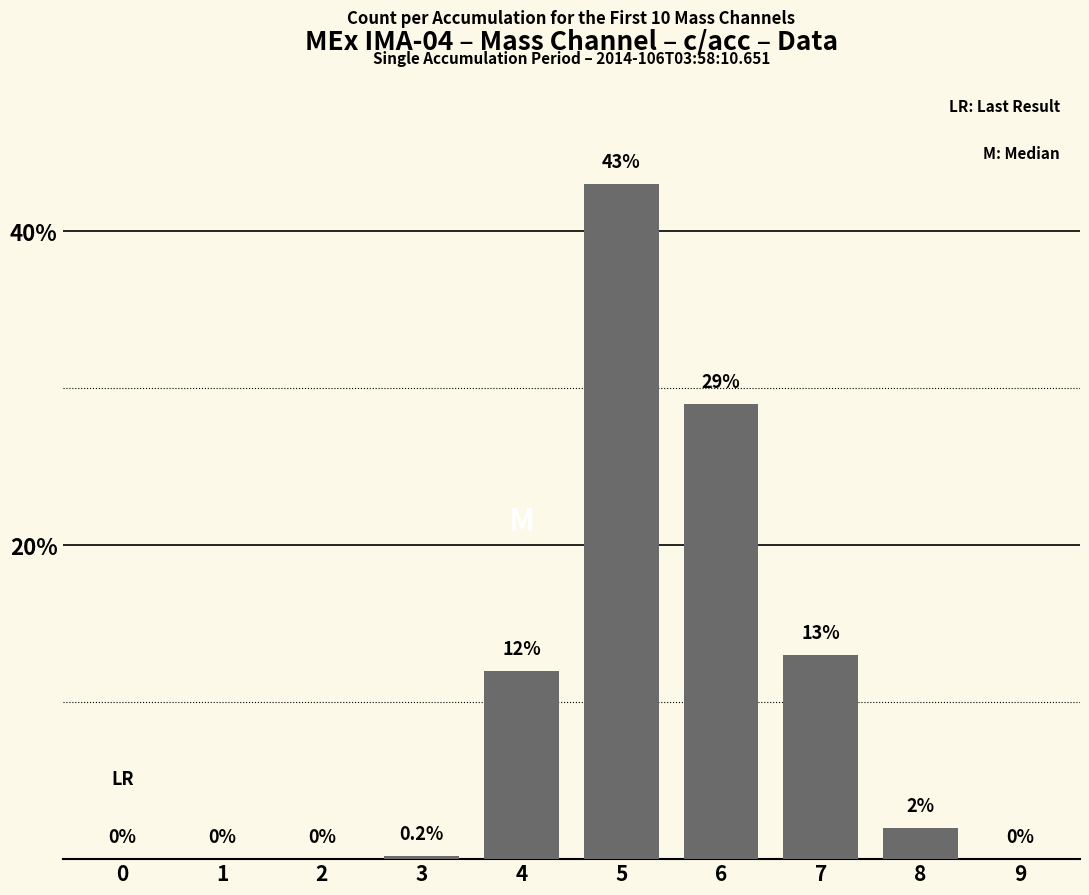

Reading left to right, list all the values displayed in this chart.

0=0.0	1=0.0	2=0.0	3=0.2	4=12.0	5=43.0	6=29.0	7=13.0	8=2.0	9=0.0